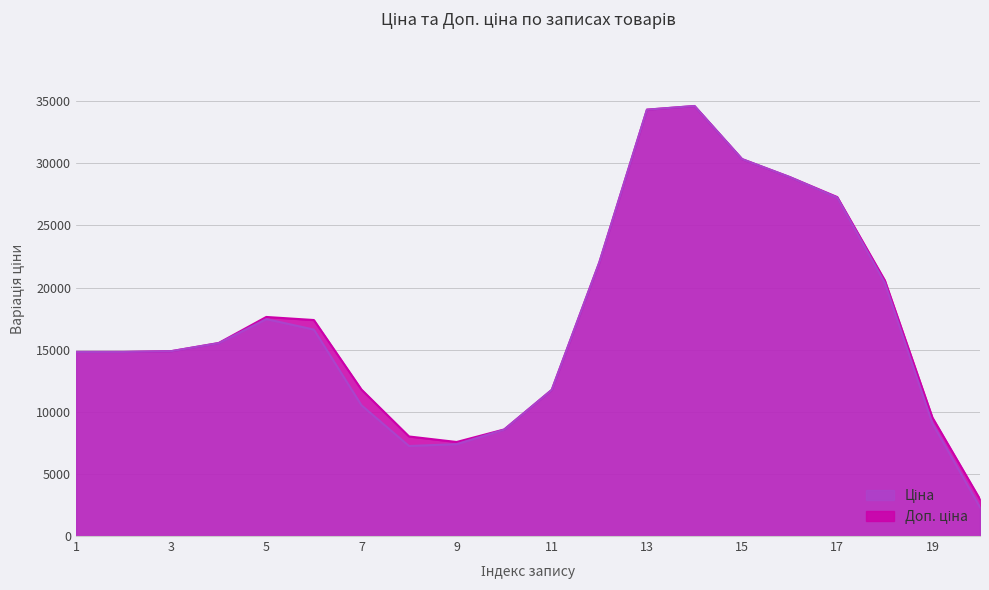

How many lines are shown in the chart?

2